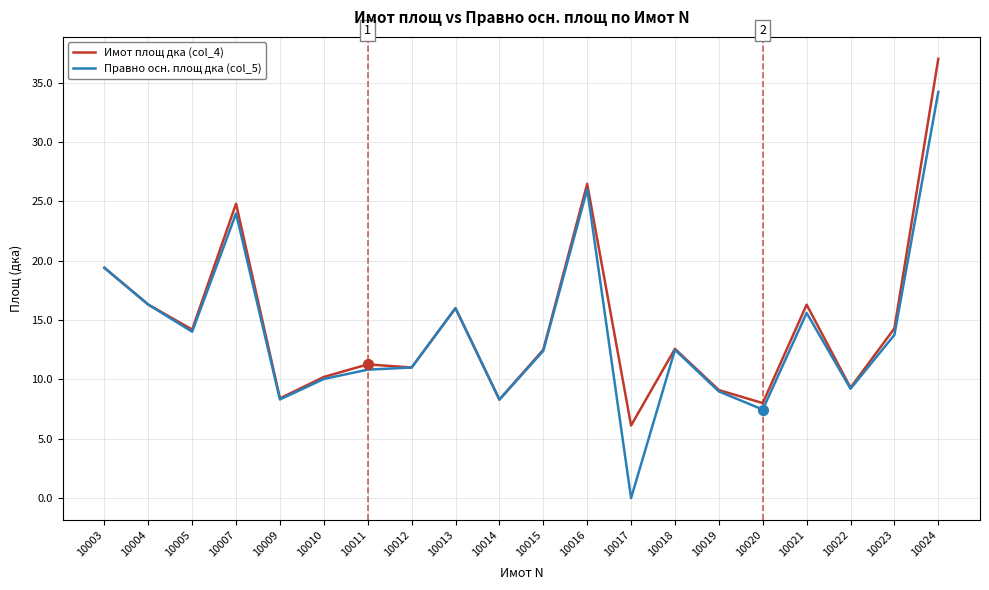

Which series has the widest spread of values?

Правно осн. площ дка (col_5)